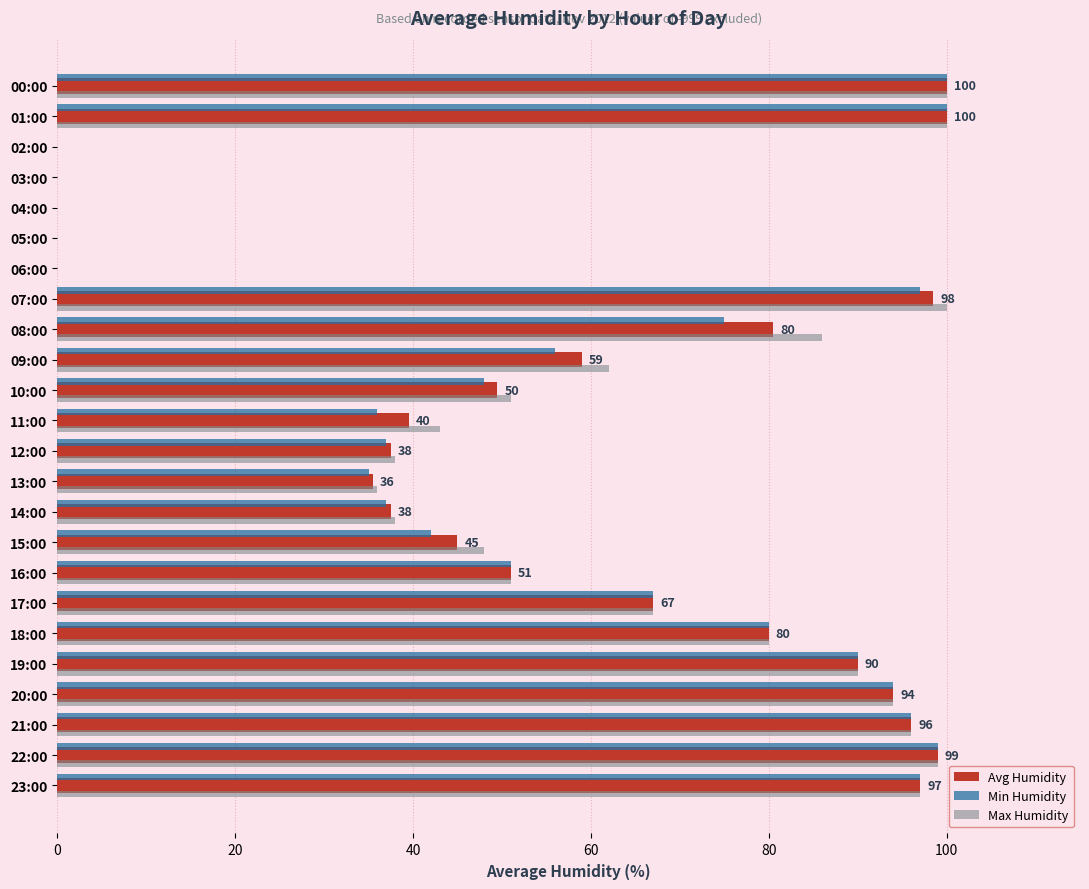

What is the sum of all Max Humidity values?

1376.0